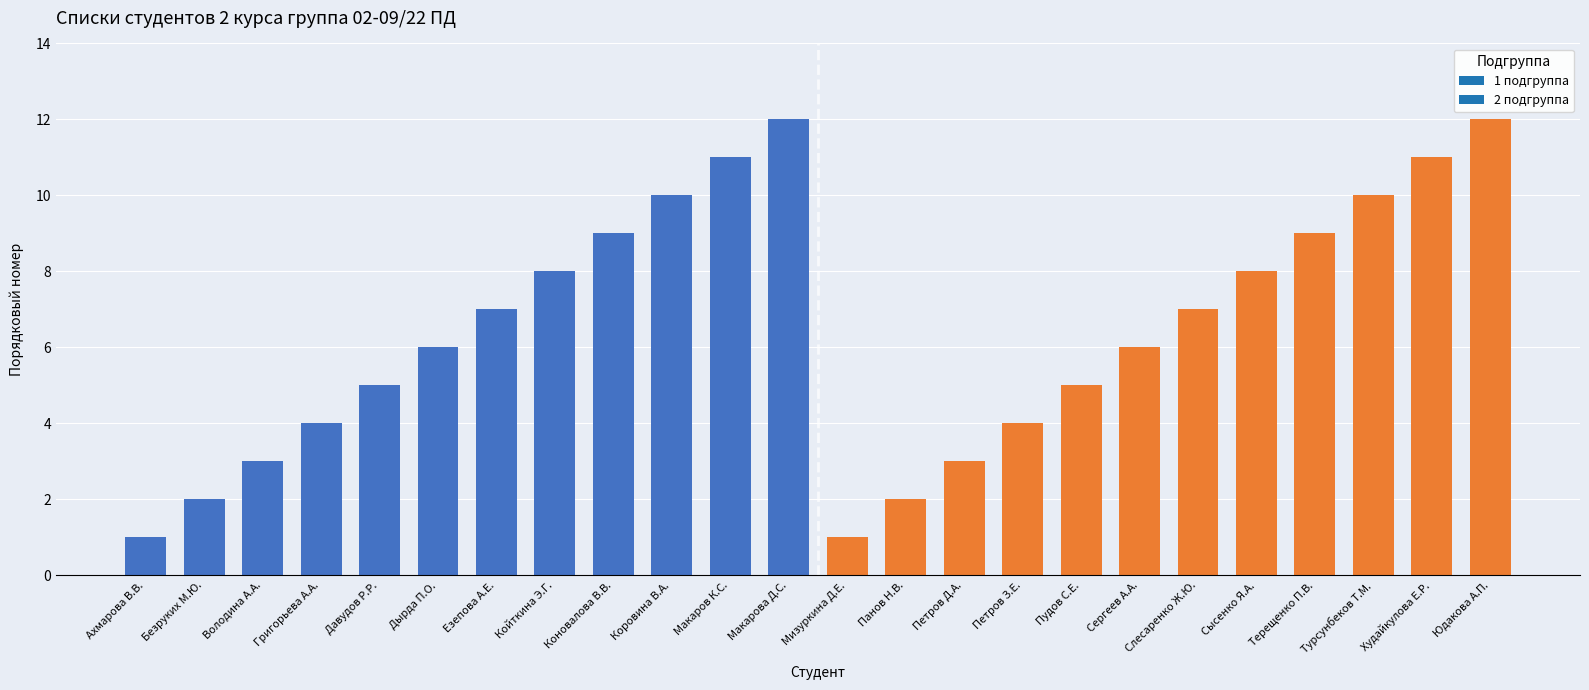

What is the change in value from Безруких М.Ю. to Петров З.Е.?

+2